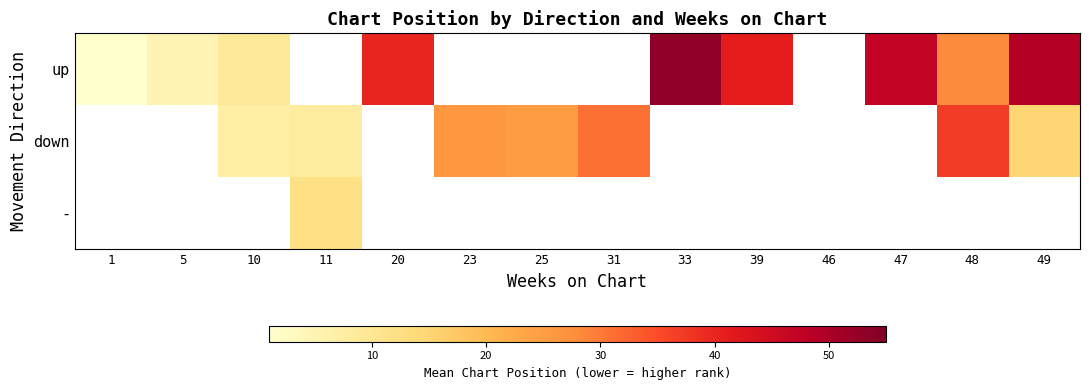

How many data points in down are less than 26?

4